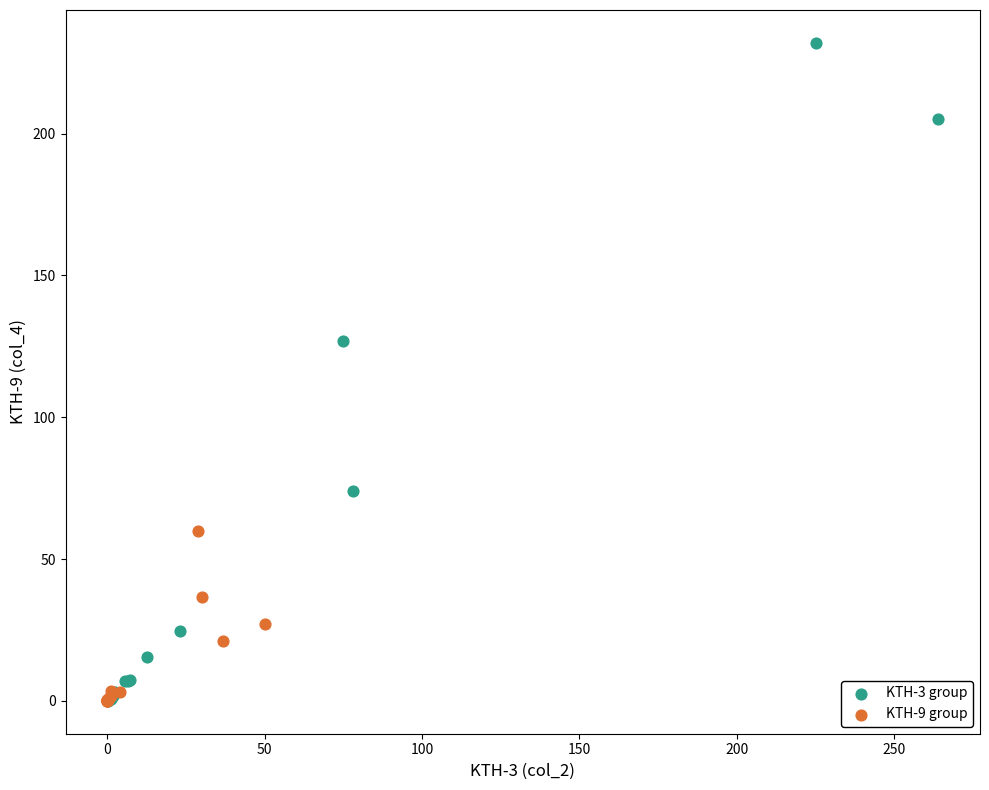

Which series reaches the maximum Y coordinate?

KTH-3 group